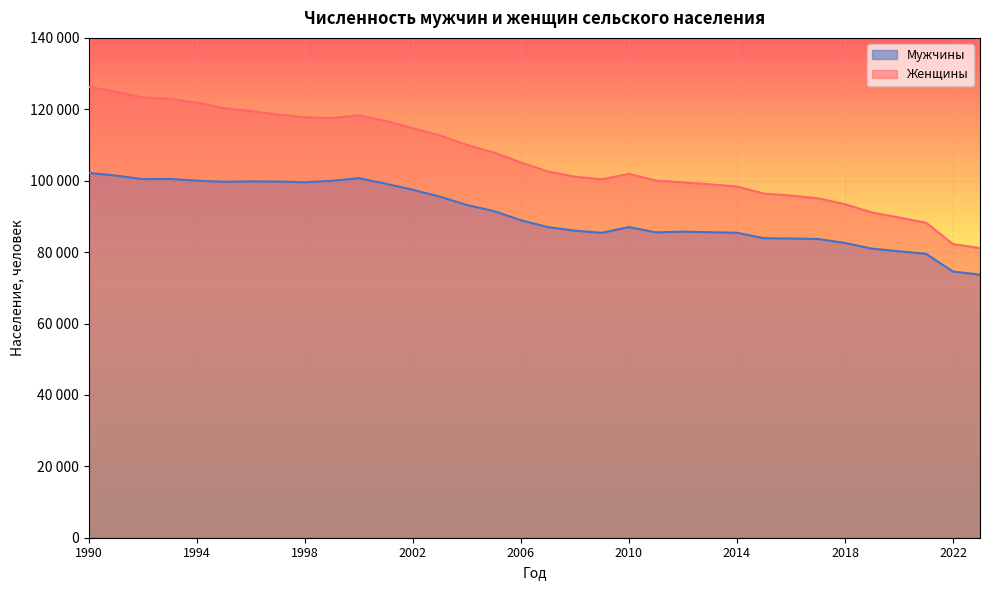

True or false: Мужчины and Женщины intersect in this chart.

False